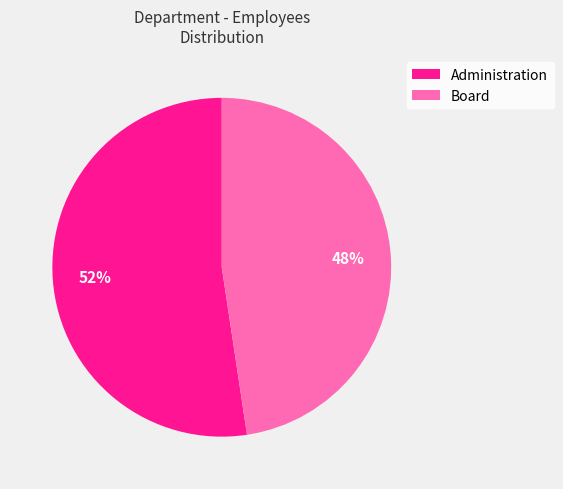

Approximately how many times larger is the value at Board compared to Administration?

0.9